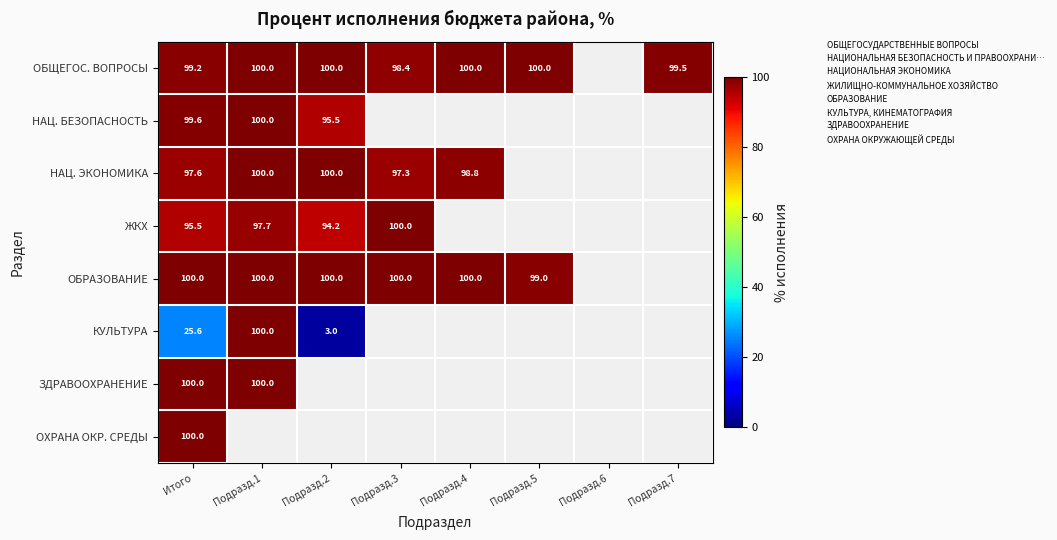

Rank the categories by ОБЩЕГОС. ВОПРОСЫ value from lowest to highest.

Подразд.3, Итого, Подразд.7, Подразд.1, Подразд.2, Подразд.4, Подразд.5, Подразд.6